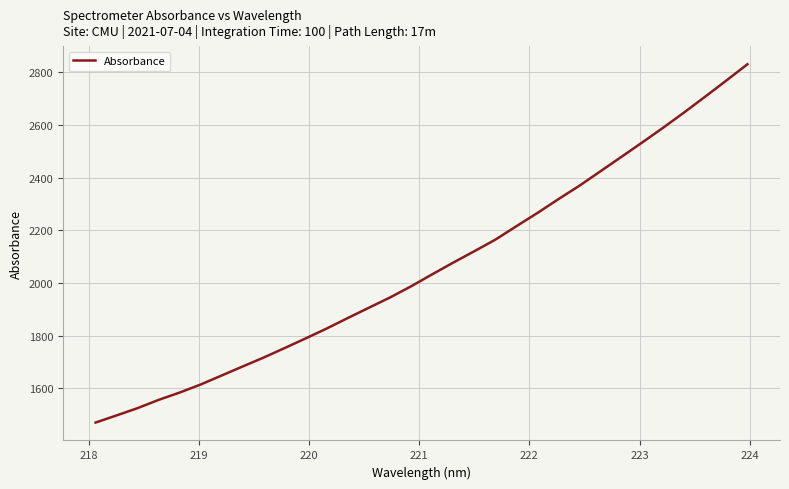

What is the difference between the maximum and minimum values?

1361.2